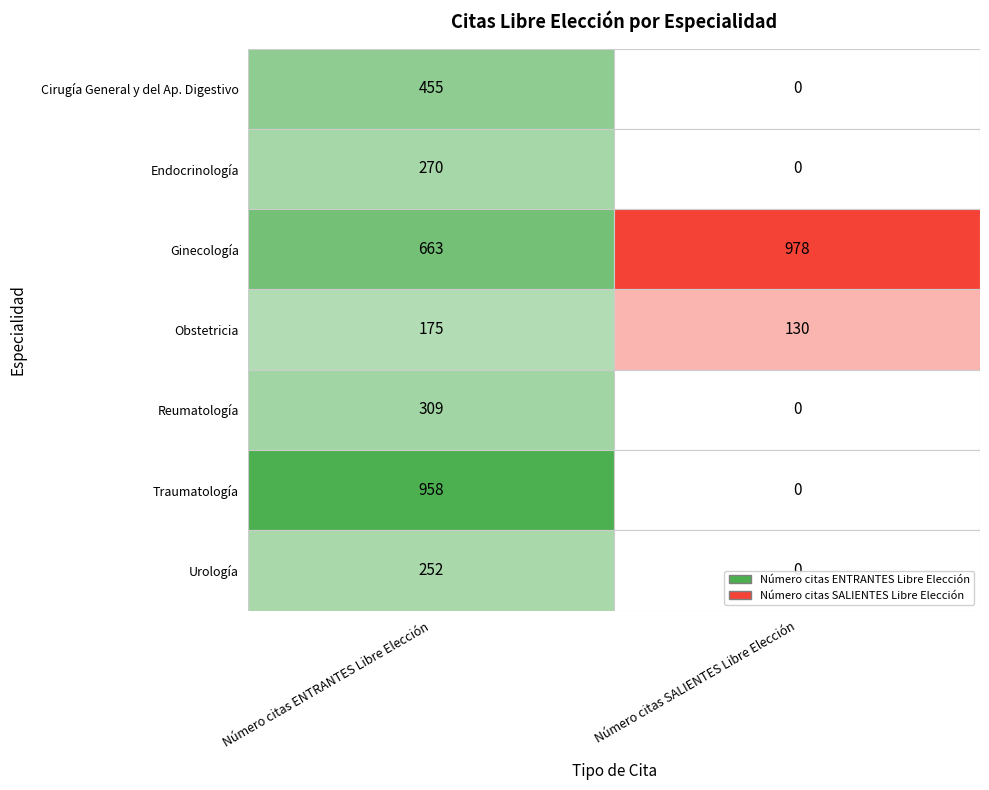

Reading left to right, extract all data points from this chart.

Cirugía General y del Ap. Digestivo: Cirugía General y del Ap. Digestivo=455	Endocrinología=0
Endocrinología: Cirugía General y del Ap. Digestivo=270	Endocrinología=0
Ginecología: Cirugía General y del Ap. Digestivo=663	Endocrinología=978
Obstetricia: Cirugía General y del Ap. Digestivo=175	Endocrinología=130
Reumatología: Cirugía General y del Ap. Digestivo=309	Endocrinología=0
Traumatología: Cirugía General y del Ap. Digestivo=958	Endocrinología=0
Urología: Cirugía General y del Ap. Digestivo=252	Endocrinología=0